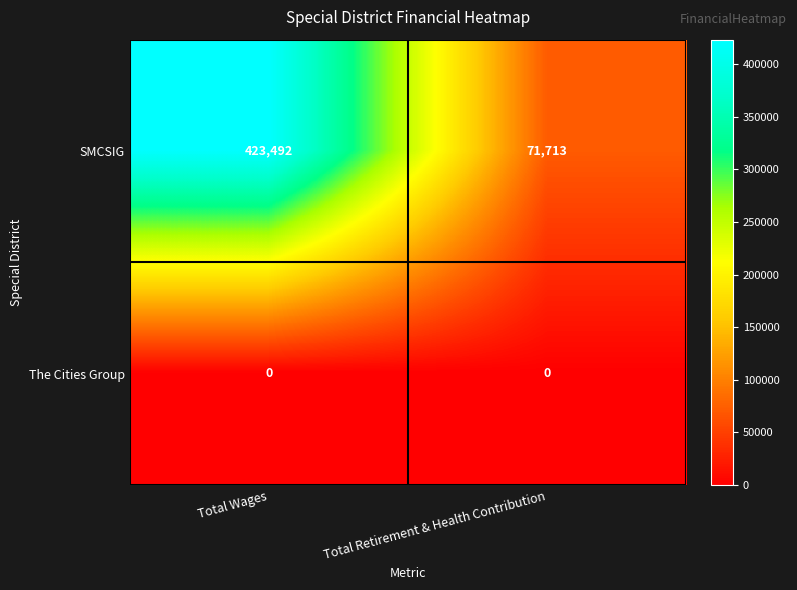

Reading left to right, list all the values displayed in this chart.

SMCSIG: 423492	71713
The Cities Group: 0	0